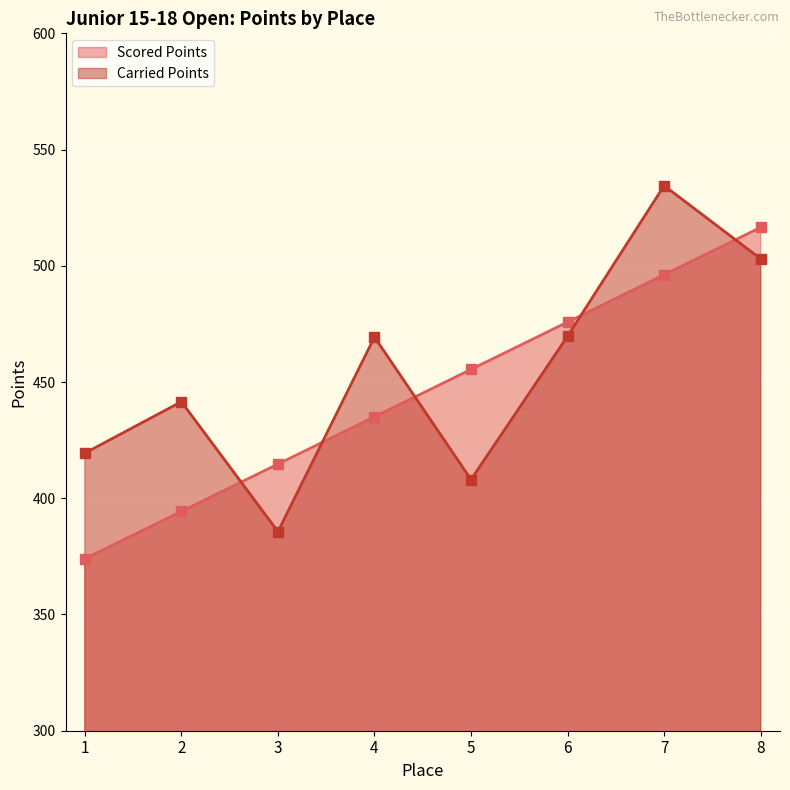

What is the sum of all Carried Points values?

3631.2